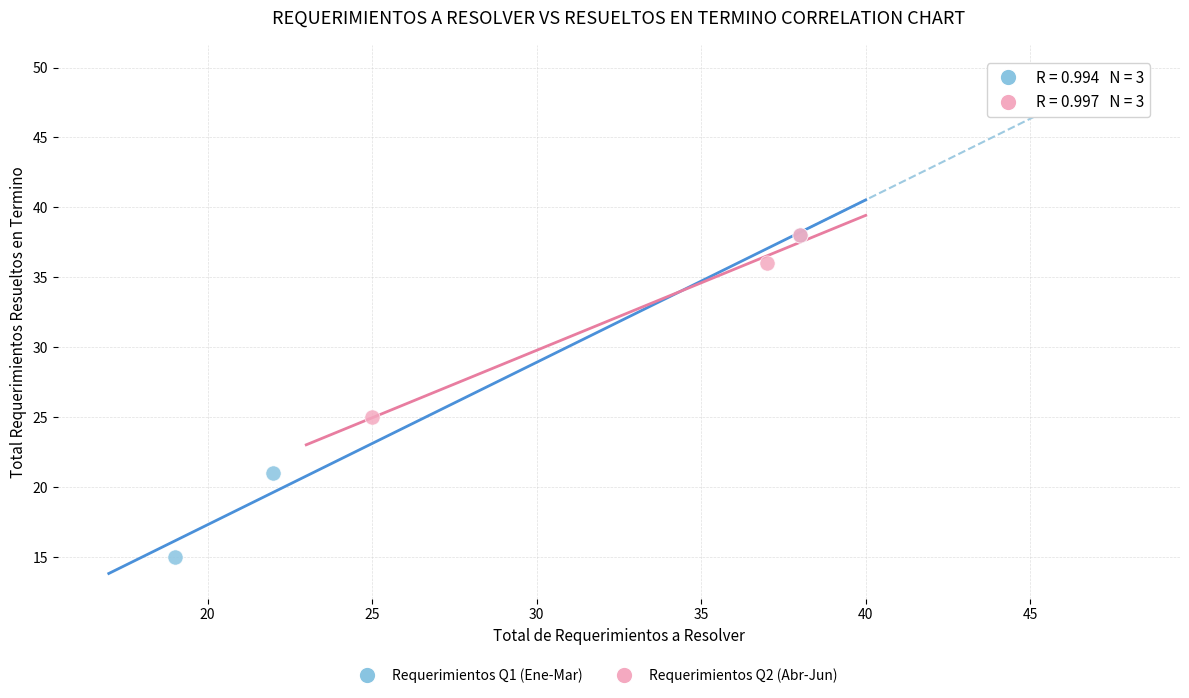

Which series has the widest spread of Y values?

Requerimientos Q1 (Ene-Mar)